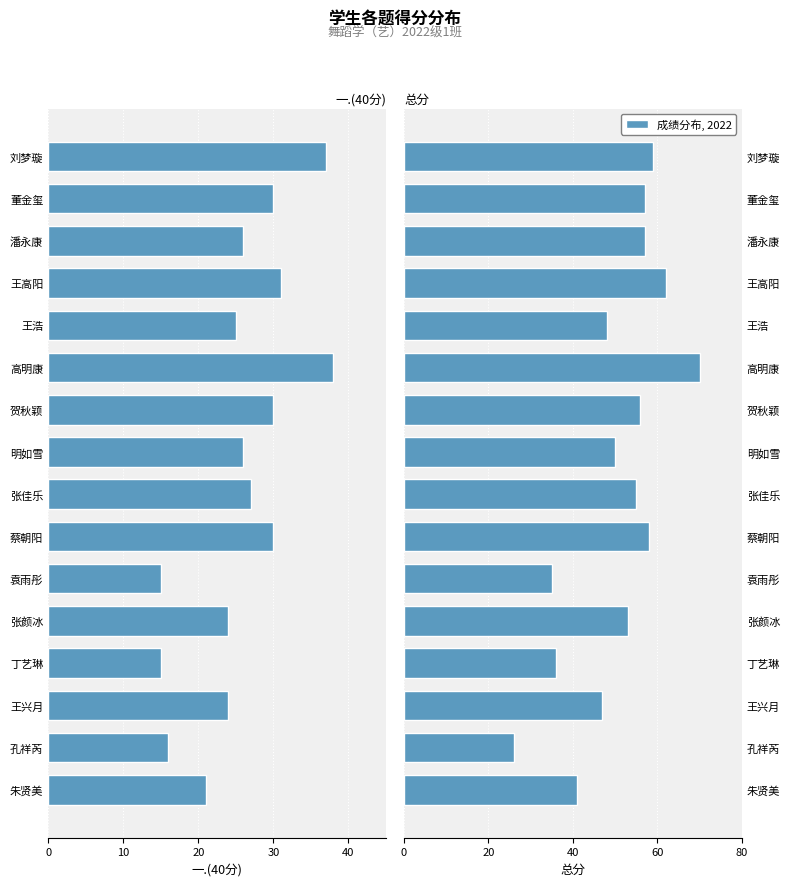

List the series in order of their overall mean, highest first.

总分, 一.(40分)